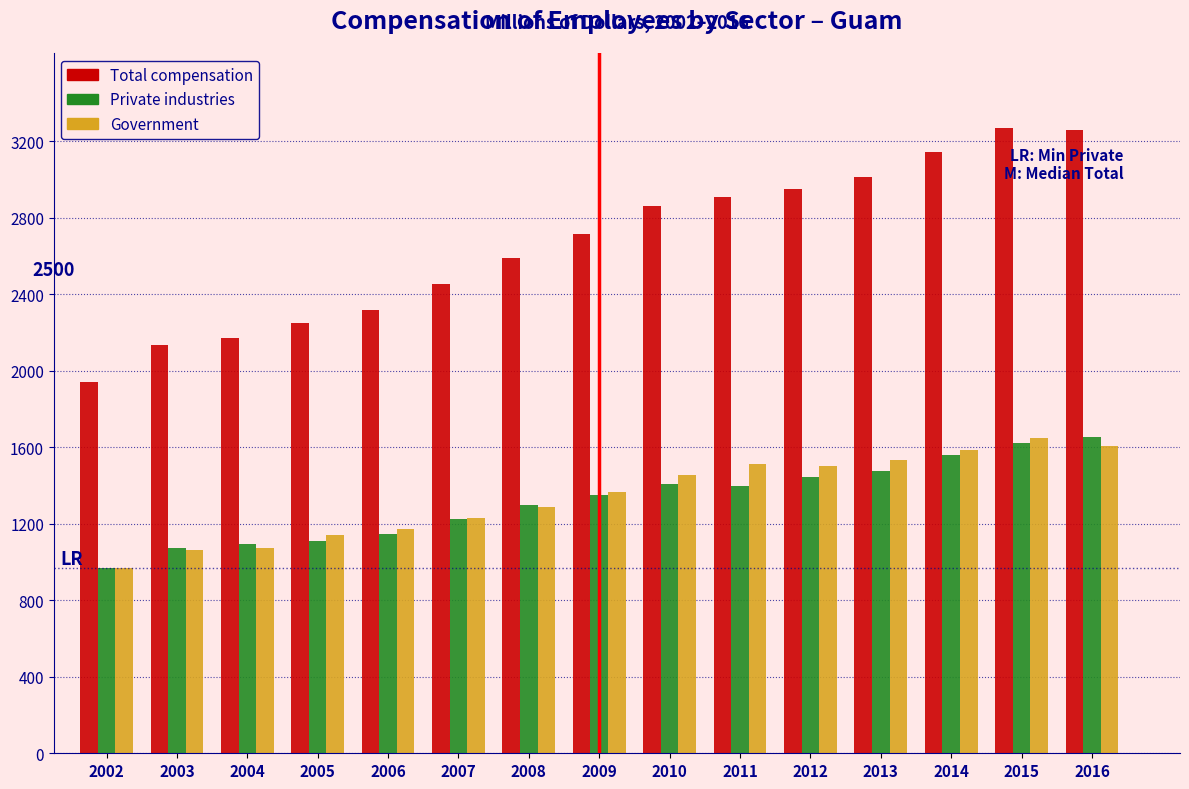

Is the value of Government at 2011 greater than the value of Total compensation at 2010?

No